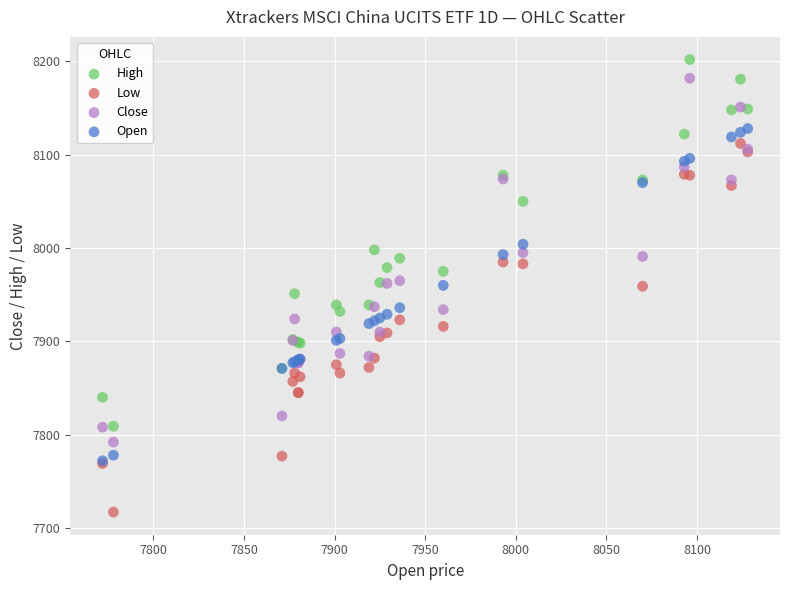

What are all the series names shown in the legend?

High, Low, Close, Open